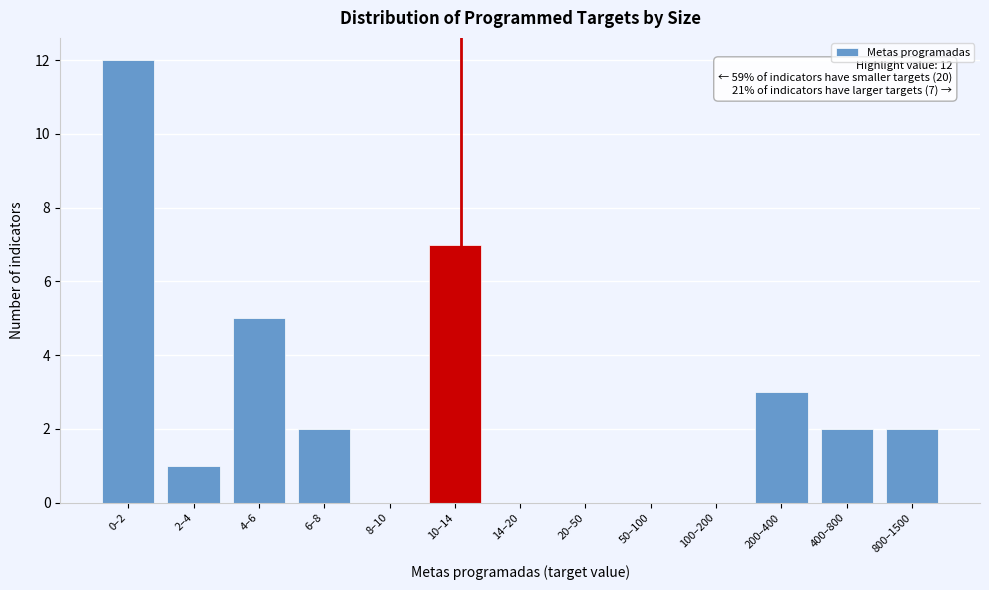

Reading left to right, list all the values displayed in this chart.

0–2=12	2–4=1	4–6=5	6–8=2	8–10=0	10–14=7	14–20=0	20–50=0	50–100=0	100–200=0	200–400=3	400–800=2	800–1500=2